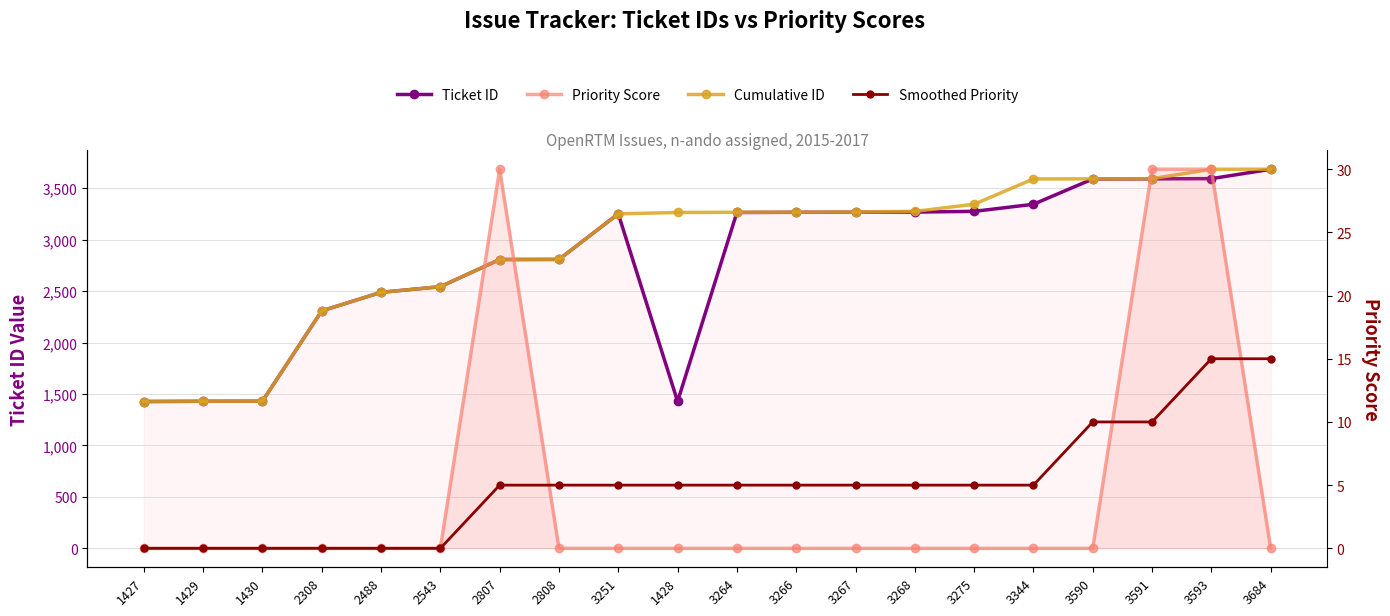

At which category does the chart reach its minimum across all series?

1427